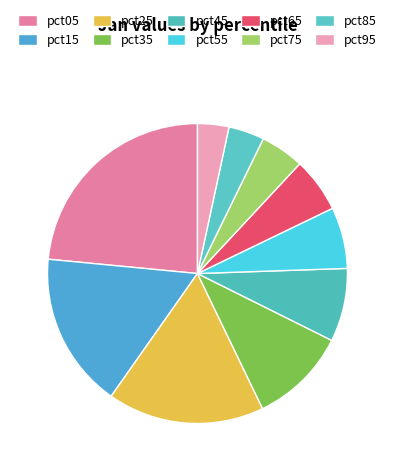

How many slices are in this pie chart?

10